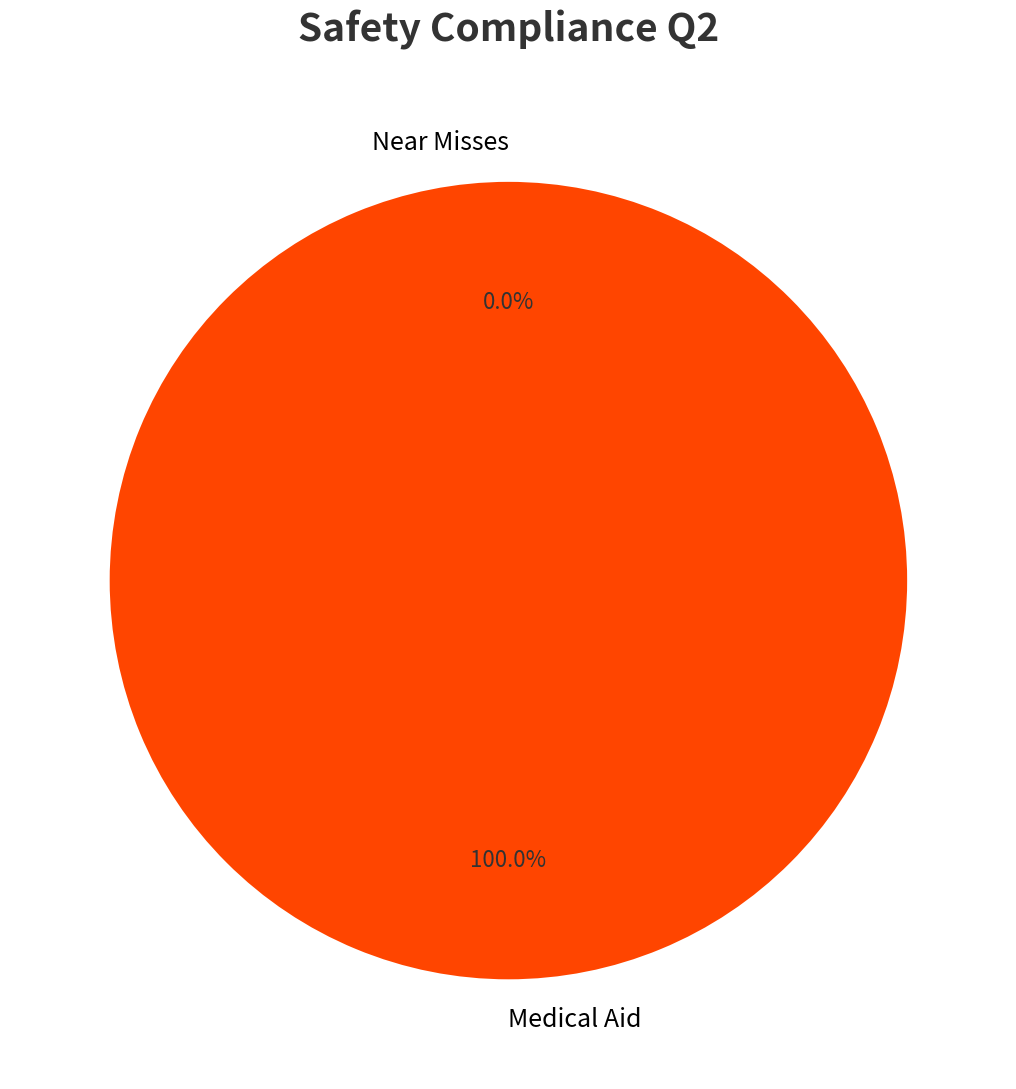

Which category has the smallest portion of the pie?

Near Misses